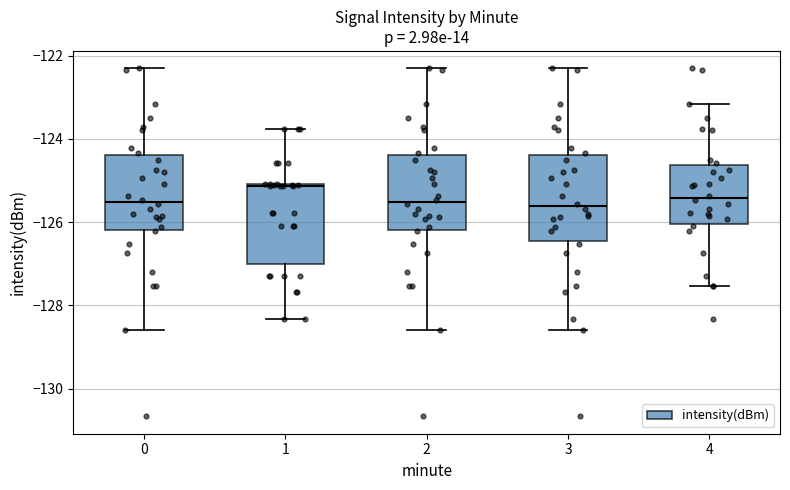

Reading left to right, transcribe this box plot: for each box, give where its median line is, the range the box spans, and where its two whiskers end, as read against the y-axis. The values are not printed on the chart, so give them approximately, as read against the axis.

0: median -125.6, box -126.2 to -124.4, whiskers -128.6 to -122.4
1: median -125.2, box -127.0 to -125.0, whiskers -128.4 to -123.8
2: median -125.6, box -126.2 to -124.4, whiskers -128.6 to -122.4
3: median -125.6, box -126.4 to -124.4, whiskers -128.6 to -122.4
4: median -125.4, box -126.0 to -124.6, whiskers -127.6 to -123.2